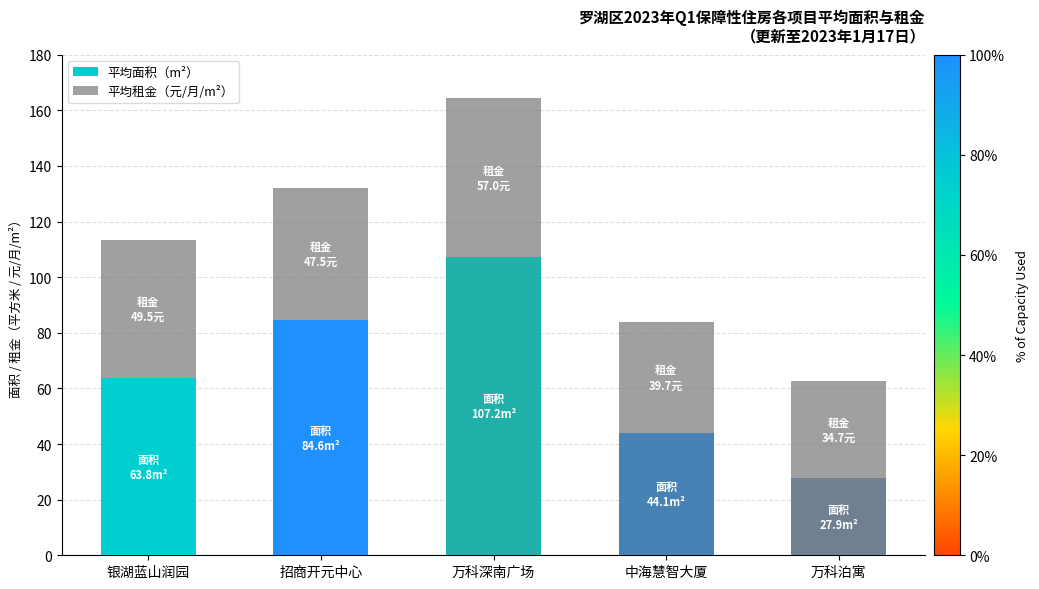

At which category is the sum across all series the highest?

万科深南广场